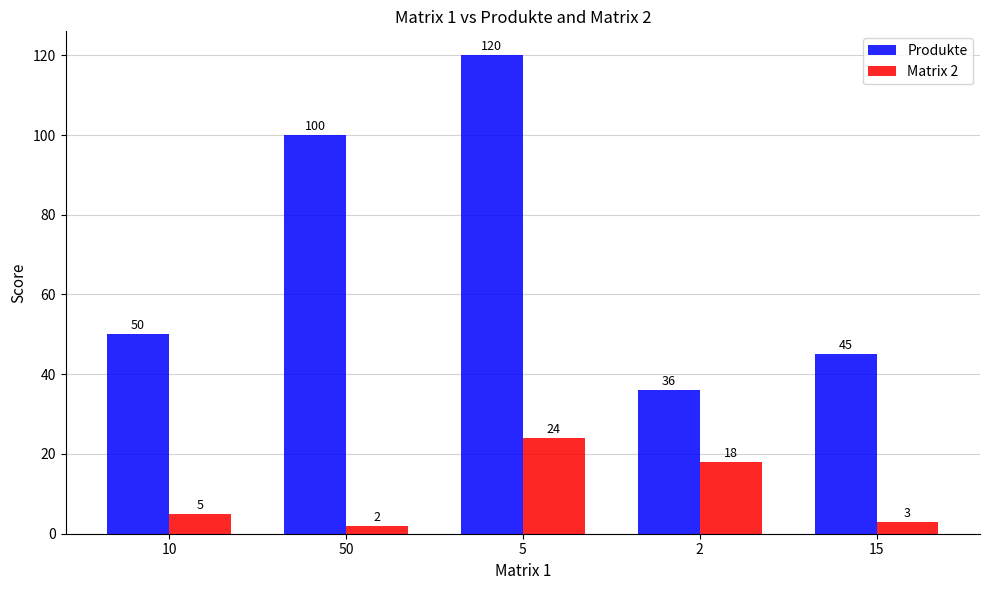

At which label does Produkte reach its minimum?

2